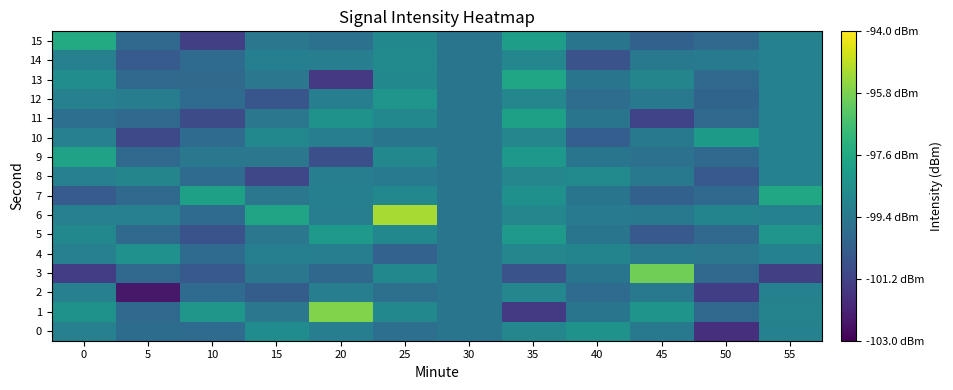

Reading left to right, what are all the values shown in this chart?

0: 0=-99.1	5=-99.8	10=-99.8	15=-98.6	20=-99.2	25=-99.7	30=-99.5	35=-98.8	40=-98.4	45=-99.4	50=-101.8	55=-99.0
1: 0=-98.4	5=-99.9	10=-98.2	15=-99.4	20=-95.7	25=-98.8	30=-99.5	35=-101.5	40=-99.5	45=-98.3	50=-99.9	55=-99.0
2: 0=-99.1	5=-102.4	10=-99.8	15=-100.3	20=-99.2	25=-99.7	30=-99.5	35=-98.8	40=-99.8	45=-99.4	50=-101.3	55=-99.0
3: 0=-101.4	5=-99.9	10=-100.5	15=-99.4	20=-100.0	25=-98.8	30=-99.5	35=-100.7	40=-99.5	45=-96.0	50=-99.9	55=-101.3
4: 0=-99.1	5=-98.4	10=-99.8	15=-99.1	20=-99.2	25=-100.2	30=-99.5	35=-98.8	40=-98.9	45=-99.4	50=-99.4	55=-99.0
5: 0=-98.8	5=-99.9	10=-100.7	15=-99.4	20=-98.1	25=-98.8	30=-99.5	35=-98.2	40=-99.5	45=-100.5	50=-99.9	55=-98.3
6: 0=-99.1	5=-99.1	10=-99.8	15=-97.8	20=-99.2	25=-95.2	30=-99.5	35=-98.8	40=-99.3	45=-99.4	50=-98.9	55=-99.0
7: 0=-100.4	5=-99.9	10=-97.9	15=-99.4	20=-99.1	25=-98.8	30=-99.5	35=-98.5	40=-99.5	45=-100.2	50=-99.9	55=-97.6
8: 0=-99.1	5=-98.9	10=-99.8	15=-101.1	20=-99.2	25=-99.3	30=-99.5	35=-98.8	40=-98.7	45=-99.4	50=-100.5	55=-99.0
9: 0=-97.8	5=-99.9	10=-99.4	15=-99.4	20=-100.8	25=-98.8	30=-99.5	35=-98.2	40=-99.5	45=-99.6	50=-99.9	55=-99.0
10: 0=-99.1	5=-101.0	10=-99.8	15=-98.8	20=-99.2	25=-99.5	30=-99.5	35=-98.8	40=-100.3	45=-99.4	50=-98.1	55=-99.0
11: 0=-99.7	5=-99.9	10=-100.9	15=-99.4	20=-98.4	25=-98.8	30=-99.5	35=-97.9	40=-99.5	45=-101.2	50=-99.9	55=-99.0
12: 0=-99.1	5=-99.2	10=-99.8	15=-100.6	20=-99.2	25=-98.3	30=-99.5	35=-98.8	40=-99.8	45=-99.4	50=-100.1	55=-99.0
13: 0=-98.6	5=-99.9	10=-99.9	15=-99.4	20=-101.5	25=-98.8	30=-99.5	35=-97.7	40=-99.5	45=-98.9	50=-99.9	55=-99.0
14: 0=-99.1	5=-100.4	10=-99.8	15=-99.1	20=-99.2	25=-98.7	30=-99.5	35=-98.8	40=-100.7	45=-99.4	50=-99.3	55=-99.0
15: 0=-97.5	5=-99.9	10=-101.3	15=-99.4	20=-99.6	25=-98.8	30=-99.5	35=-98.0	40=-99.5	45=-100.2	50=-99.9	55=-99.0